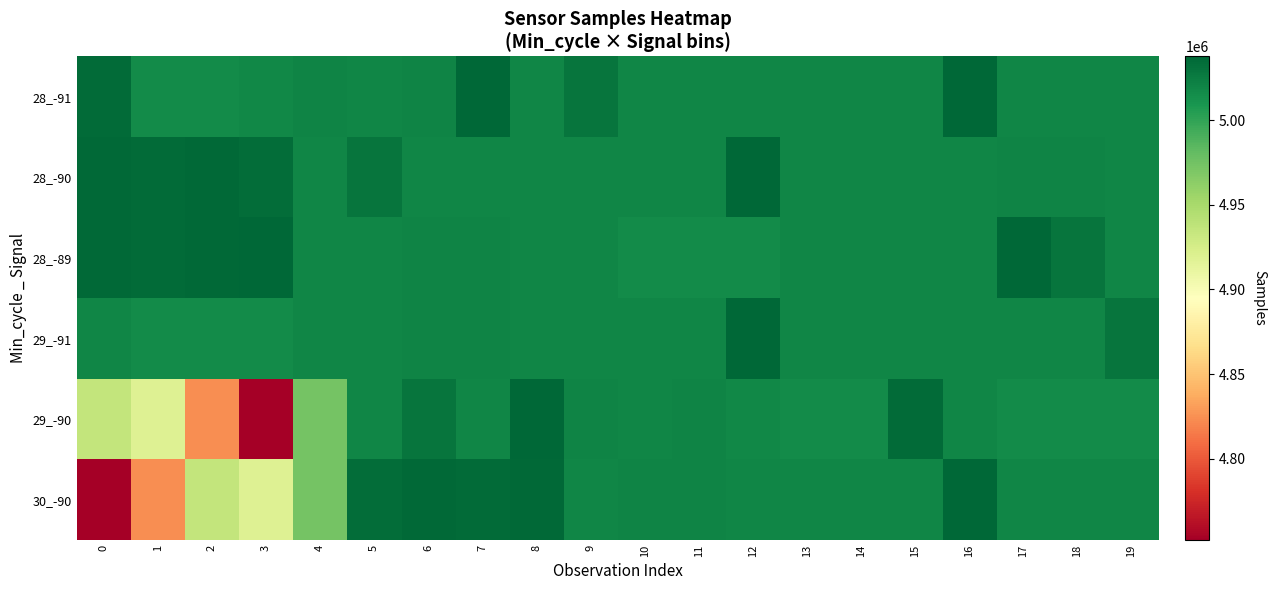

Rank the series at 19 from lowest to highest value.

29_-90, 28_-89, 28_-91, 30_-90, 28_-90, 29_-91